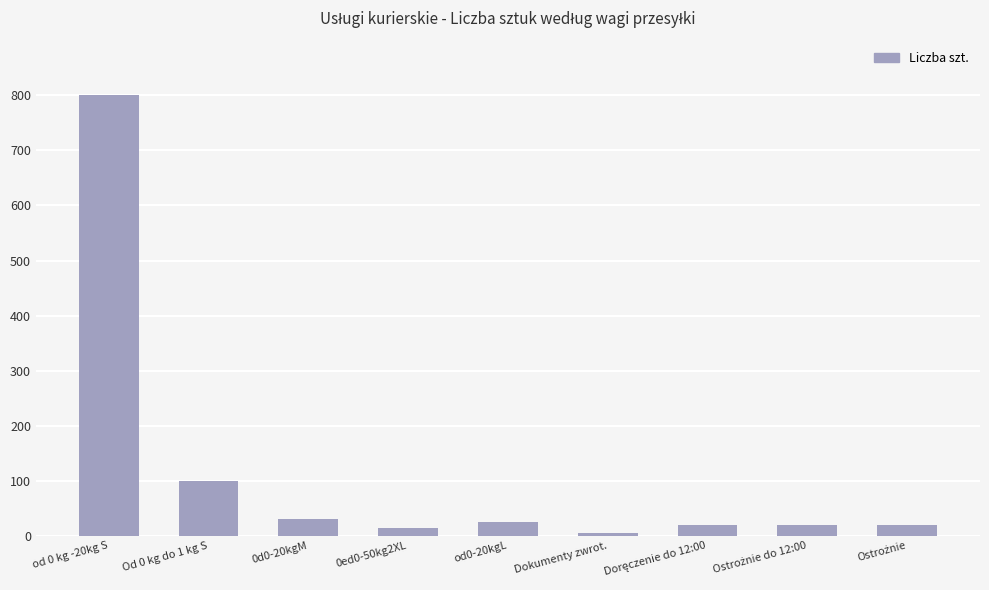

What is the difference between the second highest and second lowest values?

86